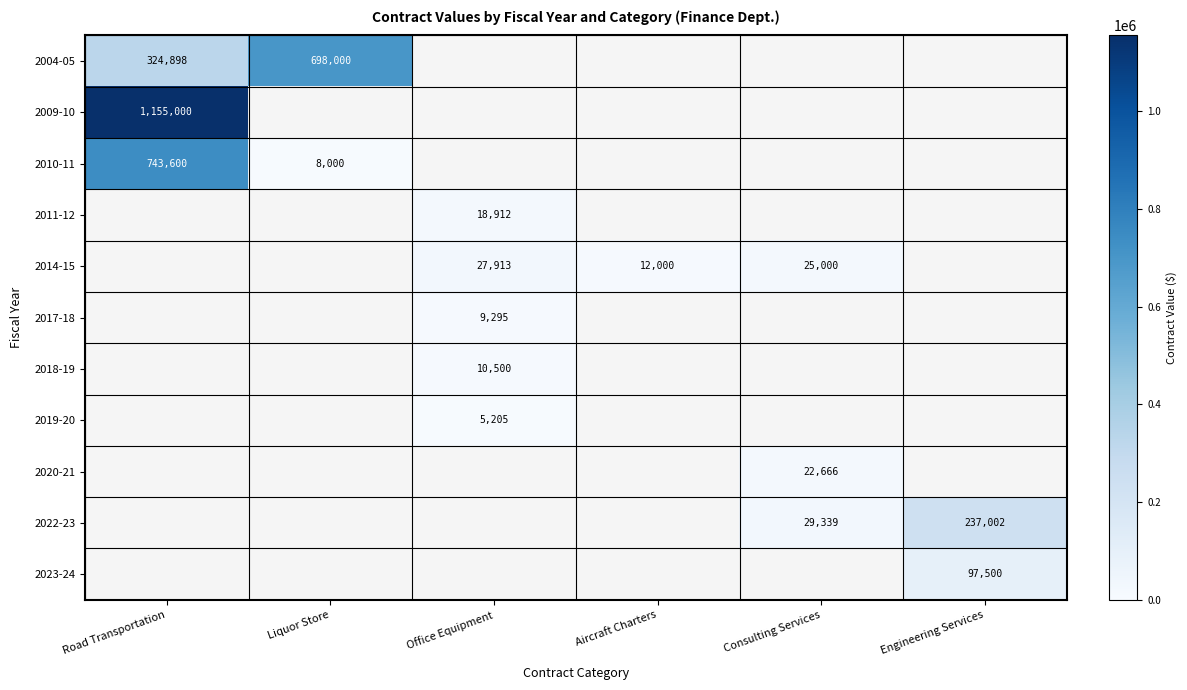

Which has a higher value, Aircraft Charters or Liquor Store?

Liquor Store